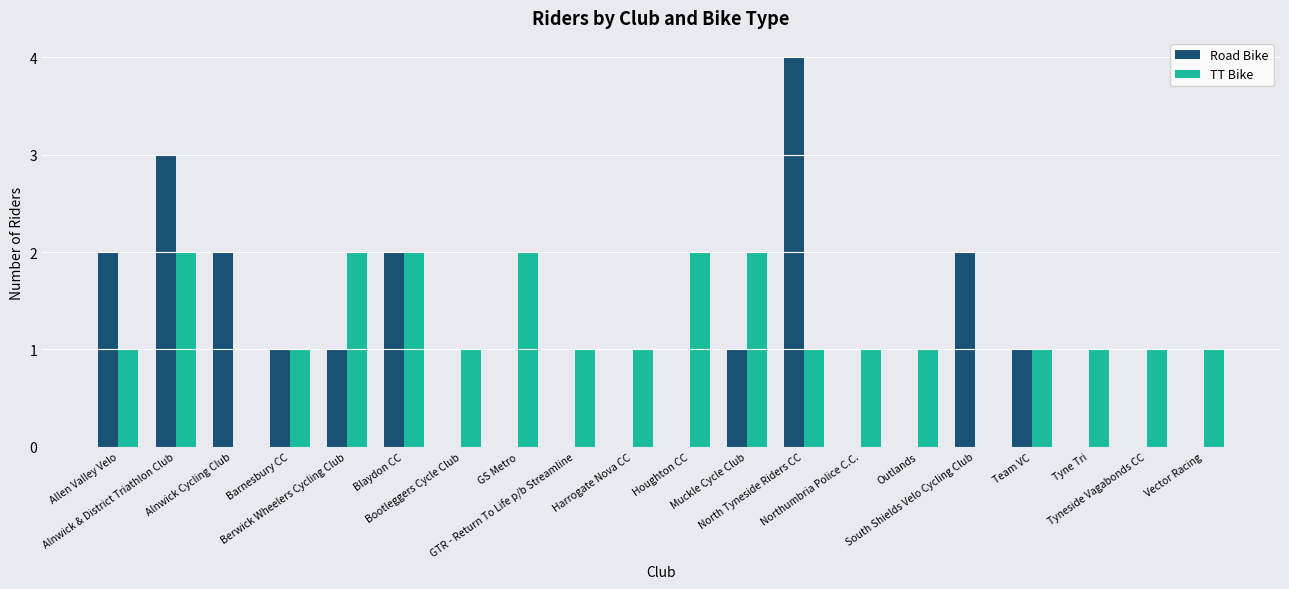

Which series has the largest total across all categories?

TT Bike